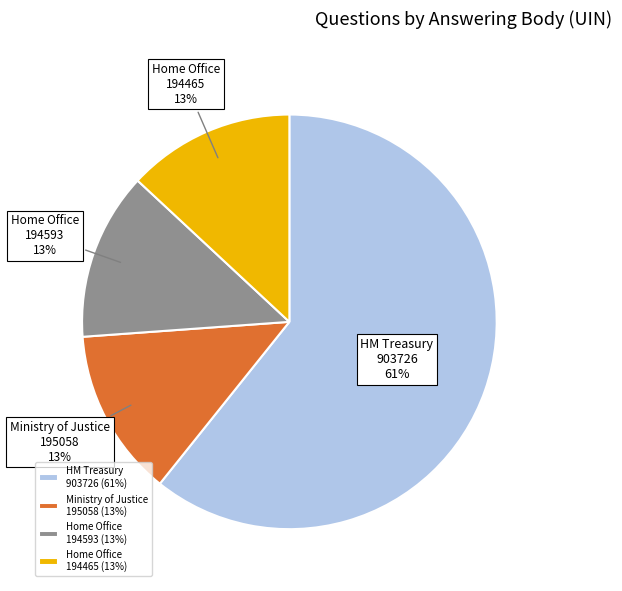

Is there any slice that represents more than half of the pie?

Yes